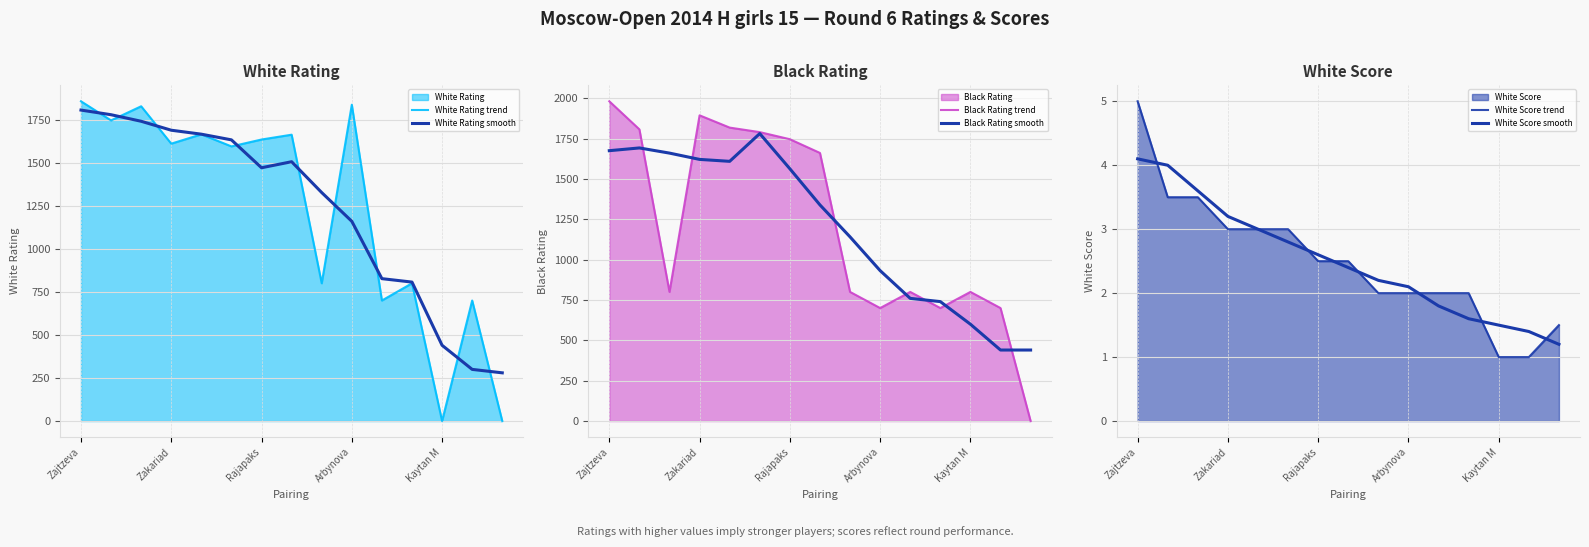

List the series in order of their peak value, highest first.

Black Rating trend, White Rating trend, White Rating smooth, Black Rating smooth, White Score trend, White Score smooth